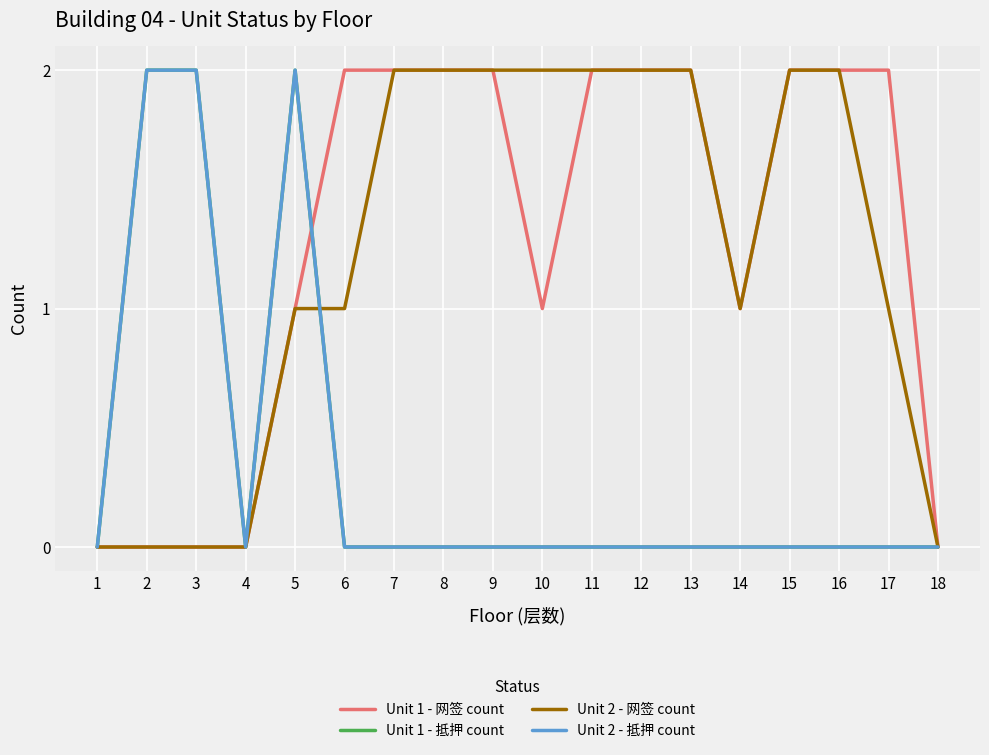

At which category does the chart reach its peak across all series?

6